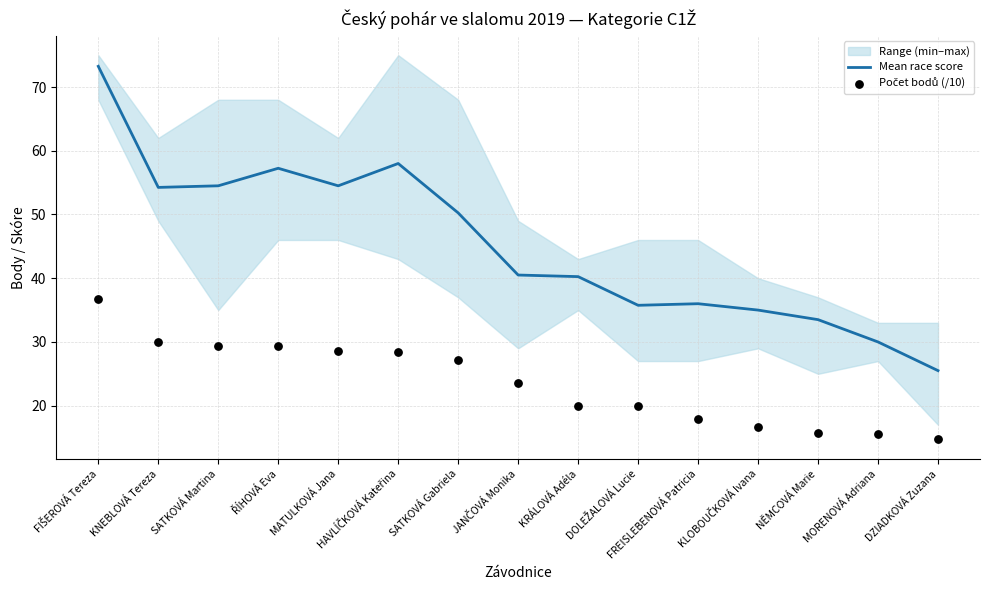

Which series reaches the minimum Y coordinate?

Počet bodů (/10)